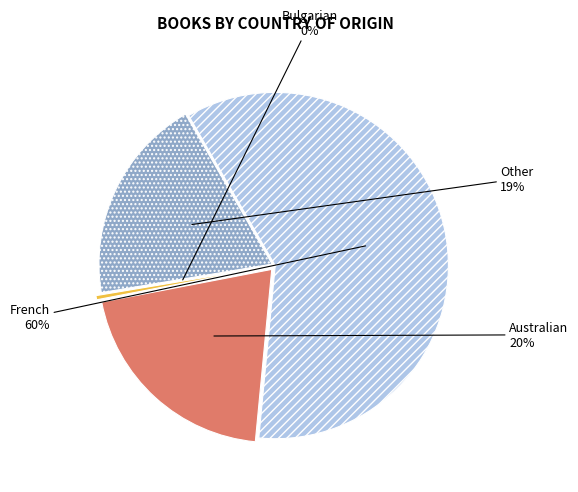

To the nearest percent, what is the average slice percentage?

25%